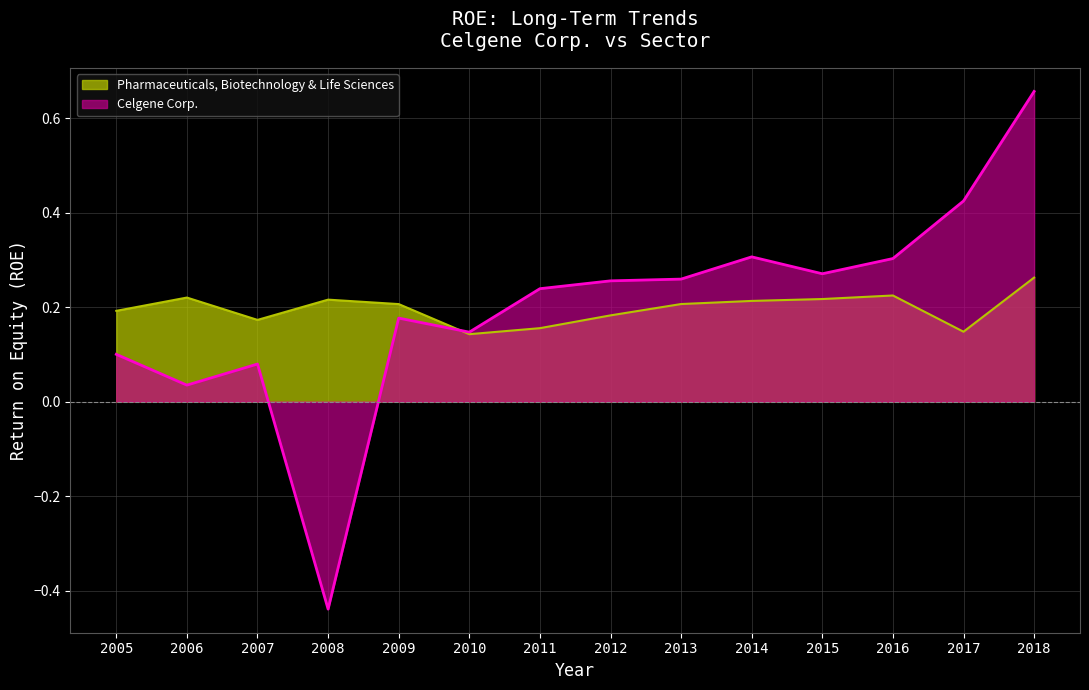

How many negative values are there?

1